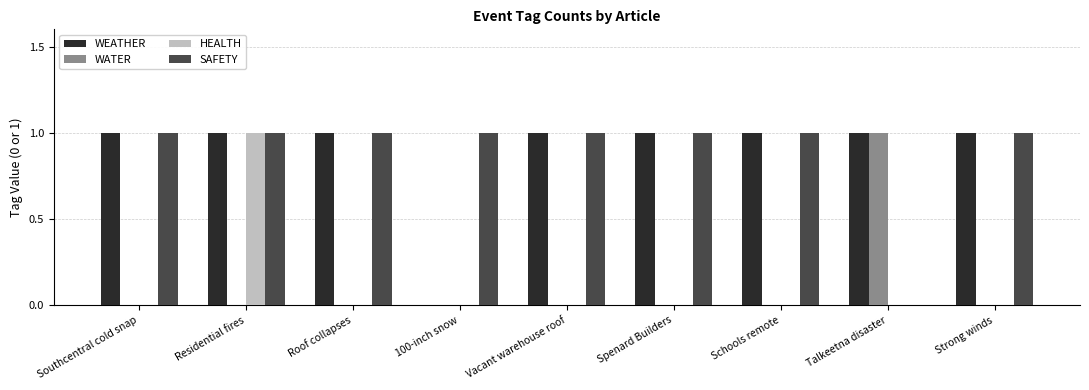

Is it true that WATER equals 1 at Southcentral cold snap?

False